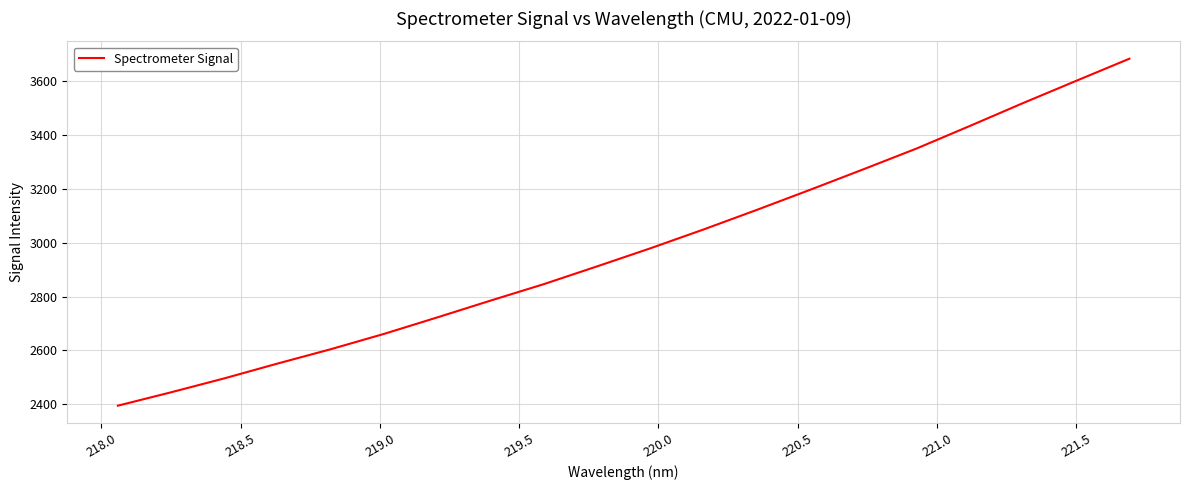

How many values exceed 2979?

10